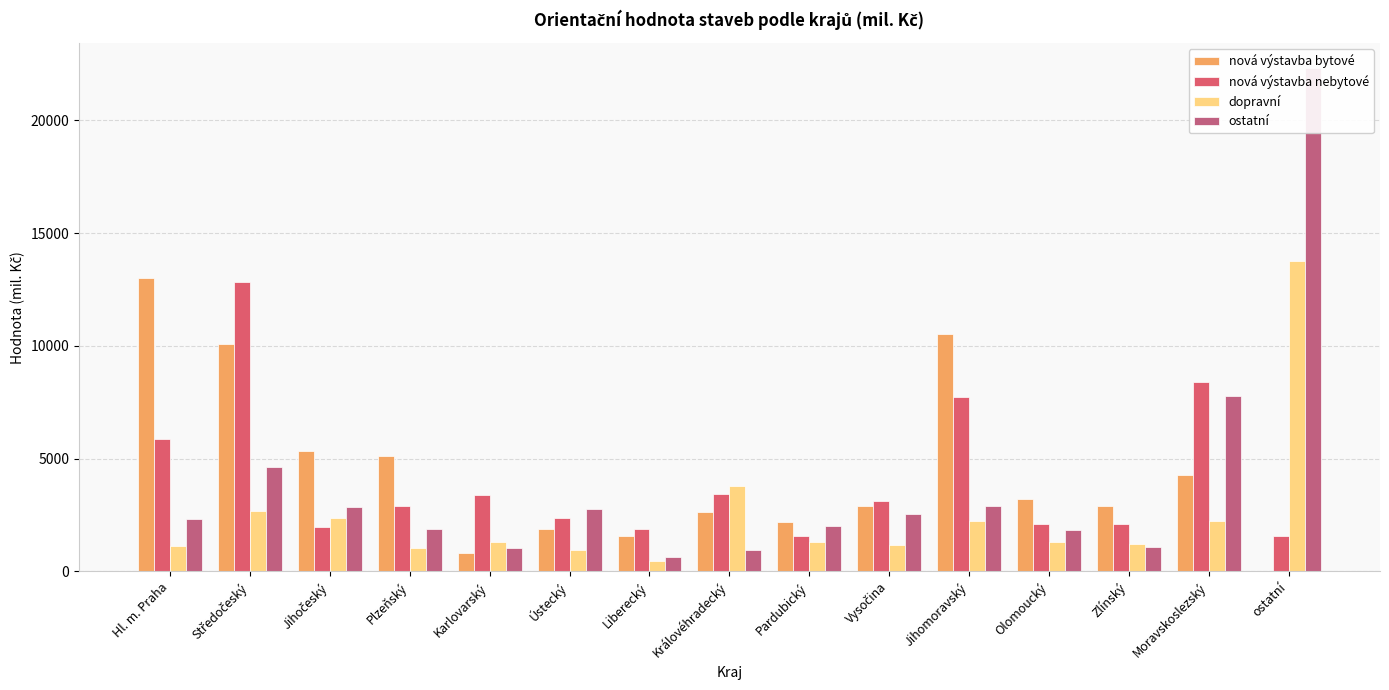

Rank the series by their maximum value, from lowest to highest.

nová výstavba nebytové, nová výstavba bytové, dopravní, ostatní